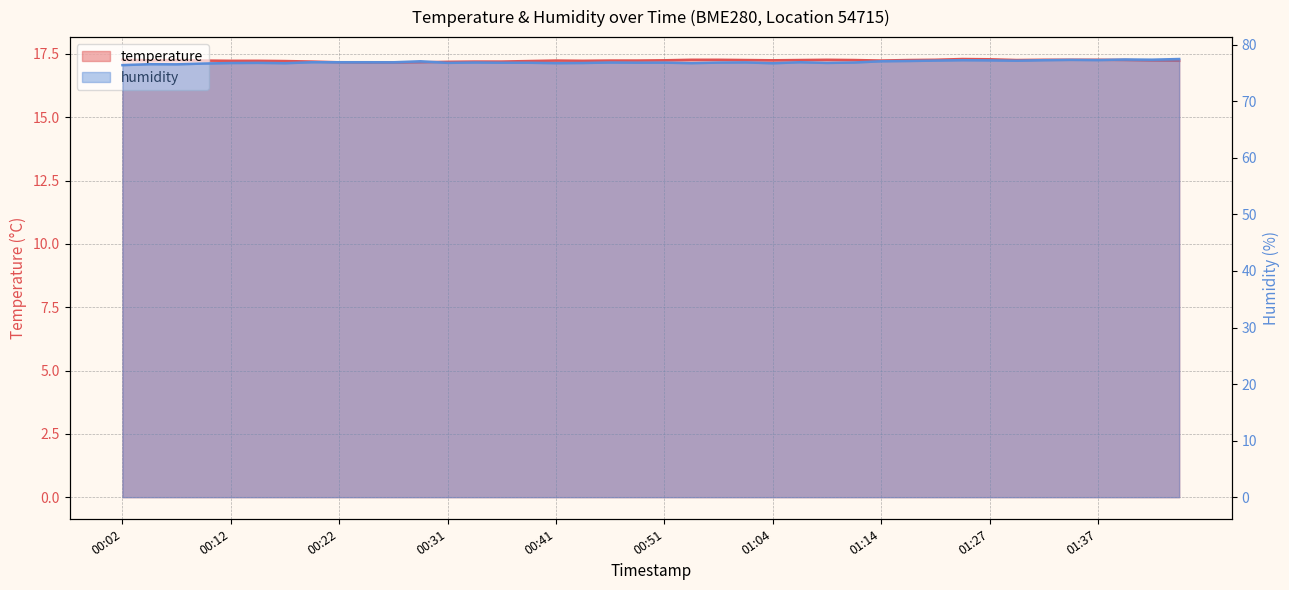

What is the value of the temperature point at the 9th from the left?

17.2